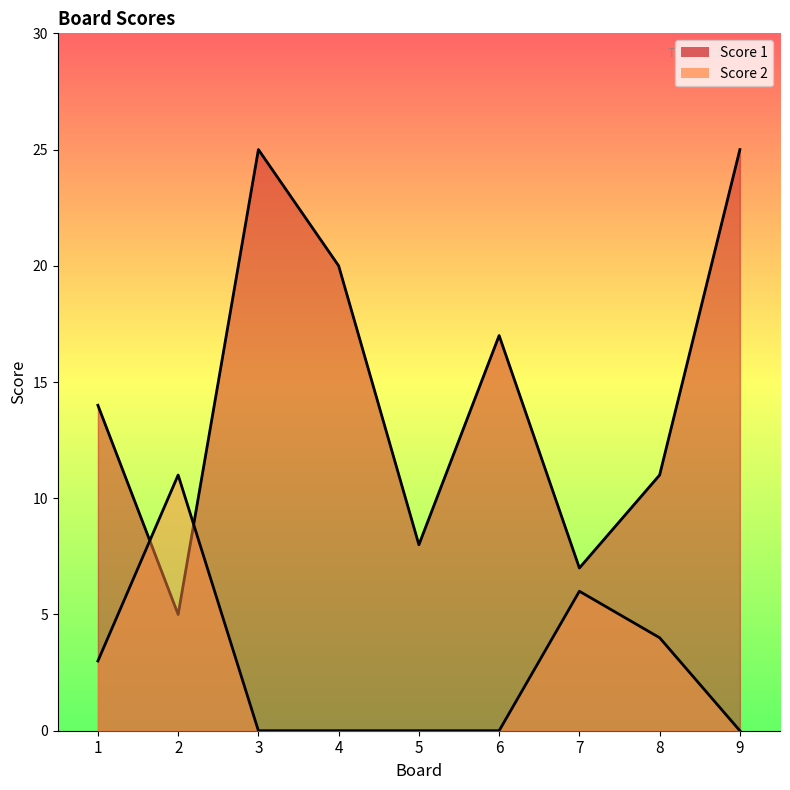

What is the value of the Score 1 point at the 2nd from the left?

5